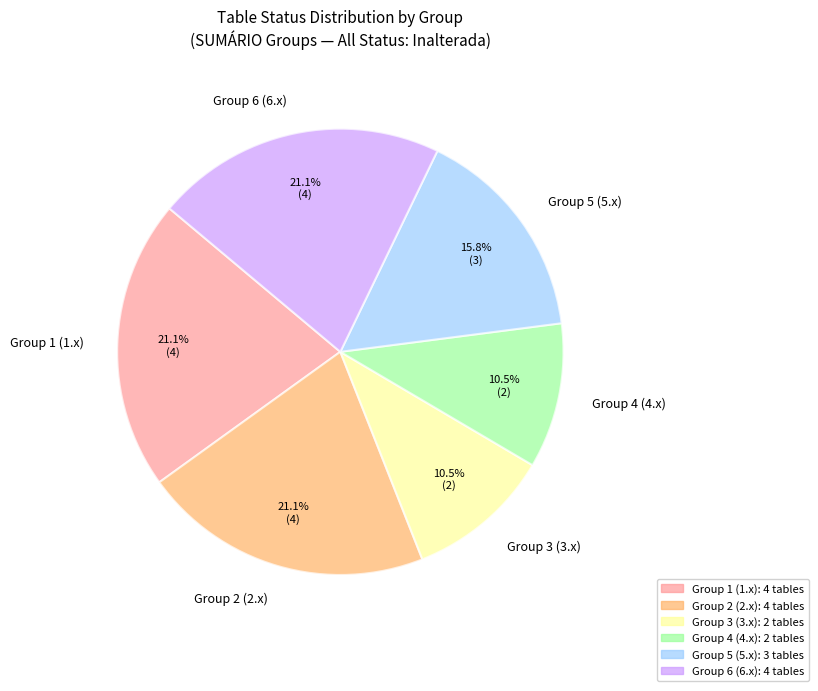

What is the ratio of the value at Group 3 (3.x) to the value at Group 1 (1.x)?

0.5